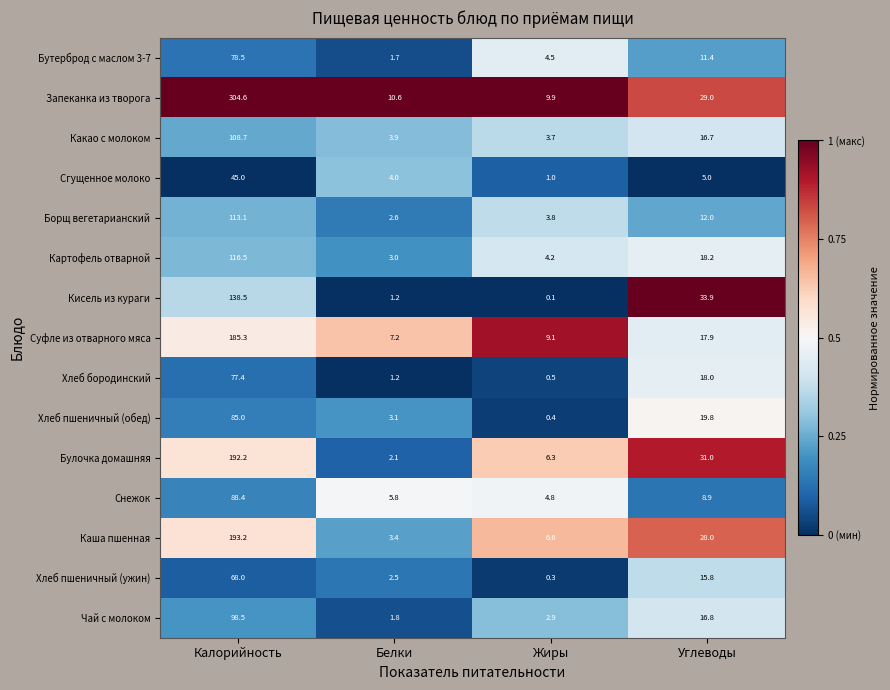

What is the sum of all Сгущенное молоко values?

55.0